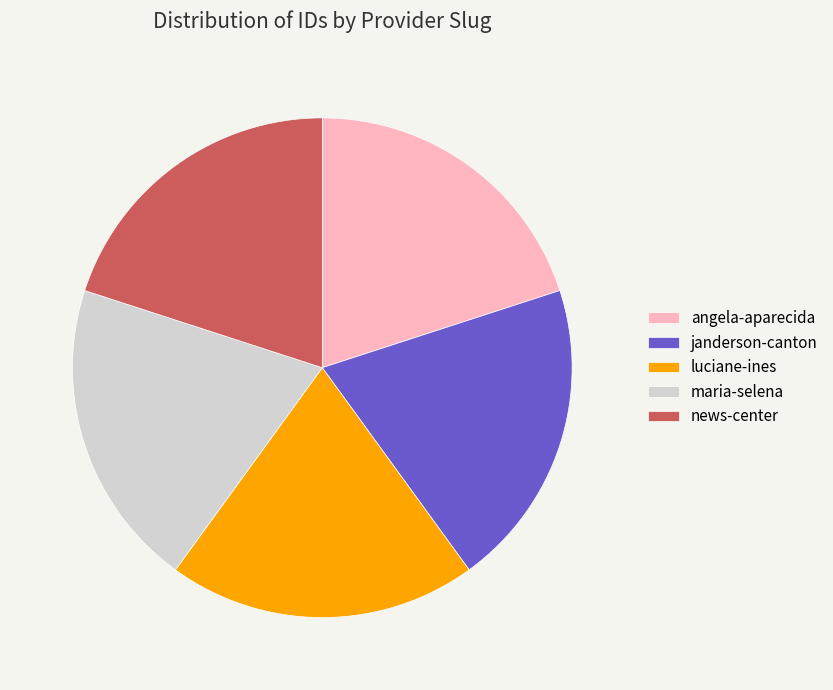

Approximately how many times larger is the value at news-center compared to luciane-ines?

1.0